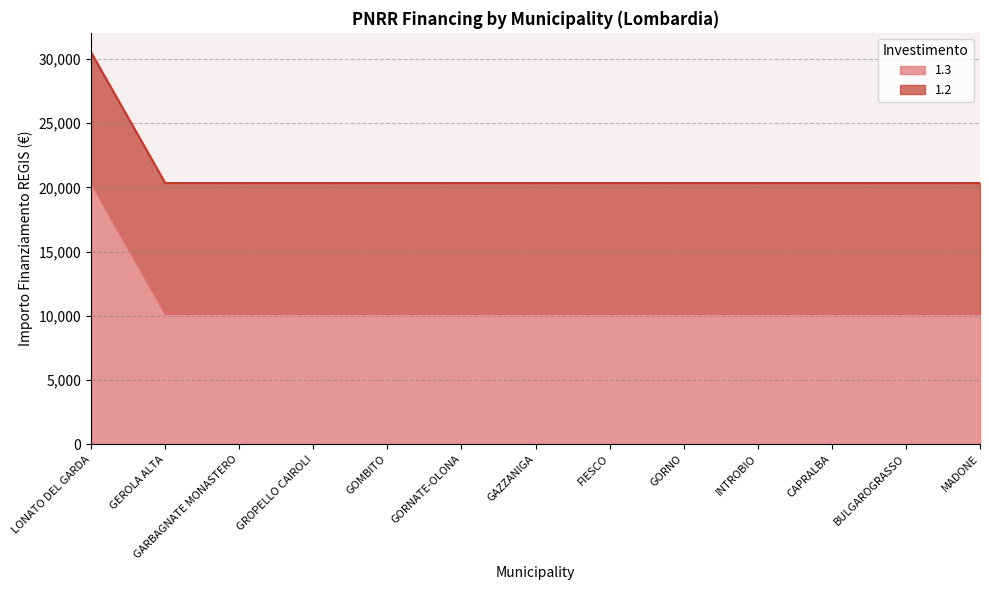

Which label corresponds to the smallest value in the chart?

GEROLA ALTA